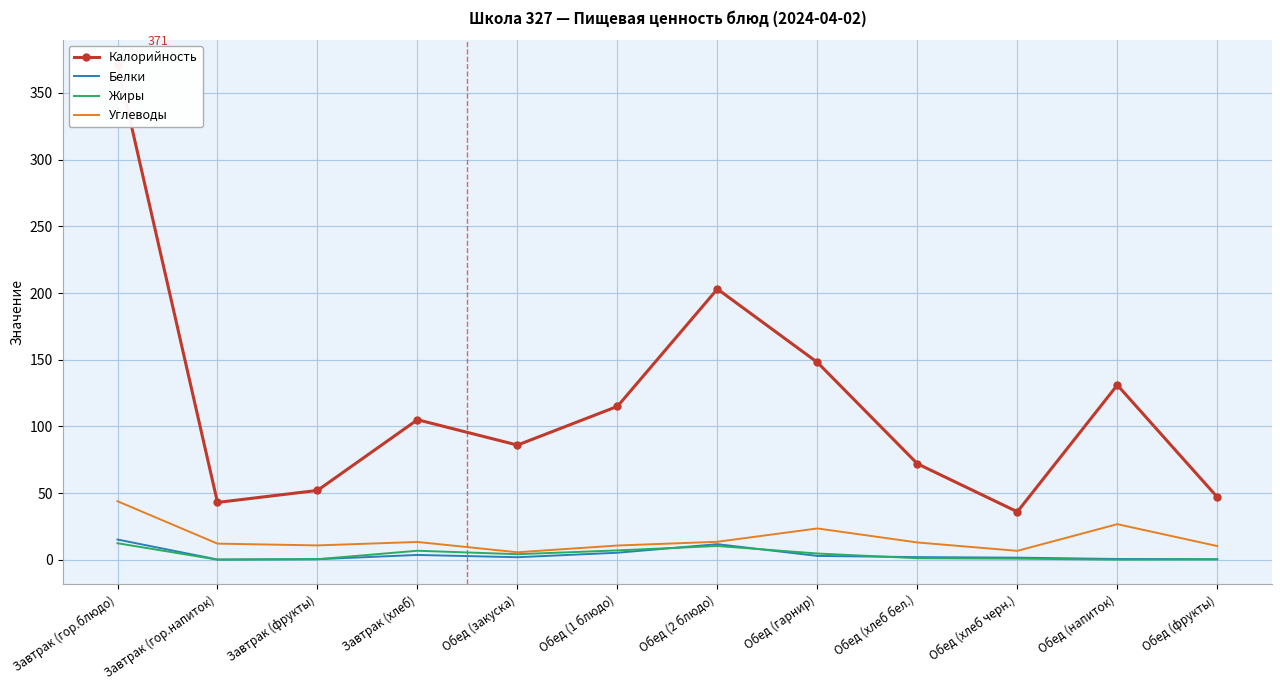

Is it true that Жиры equals 6.8 at Завтрак (хлеб)?

True